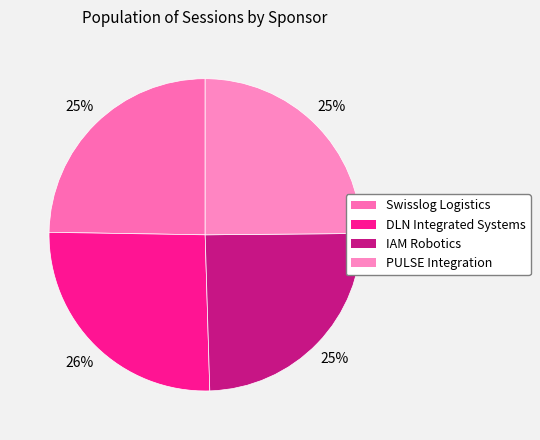

What percentage is the PULSE Integration slice, to the nearest percent?

25%